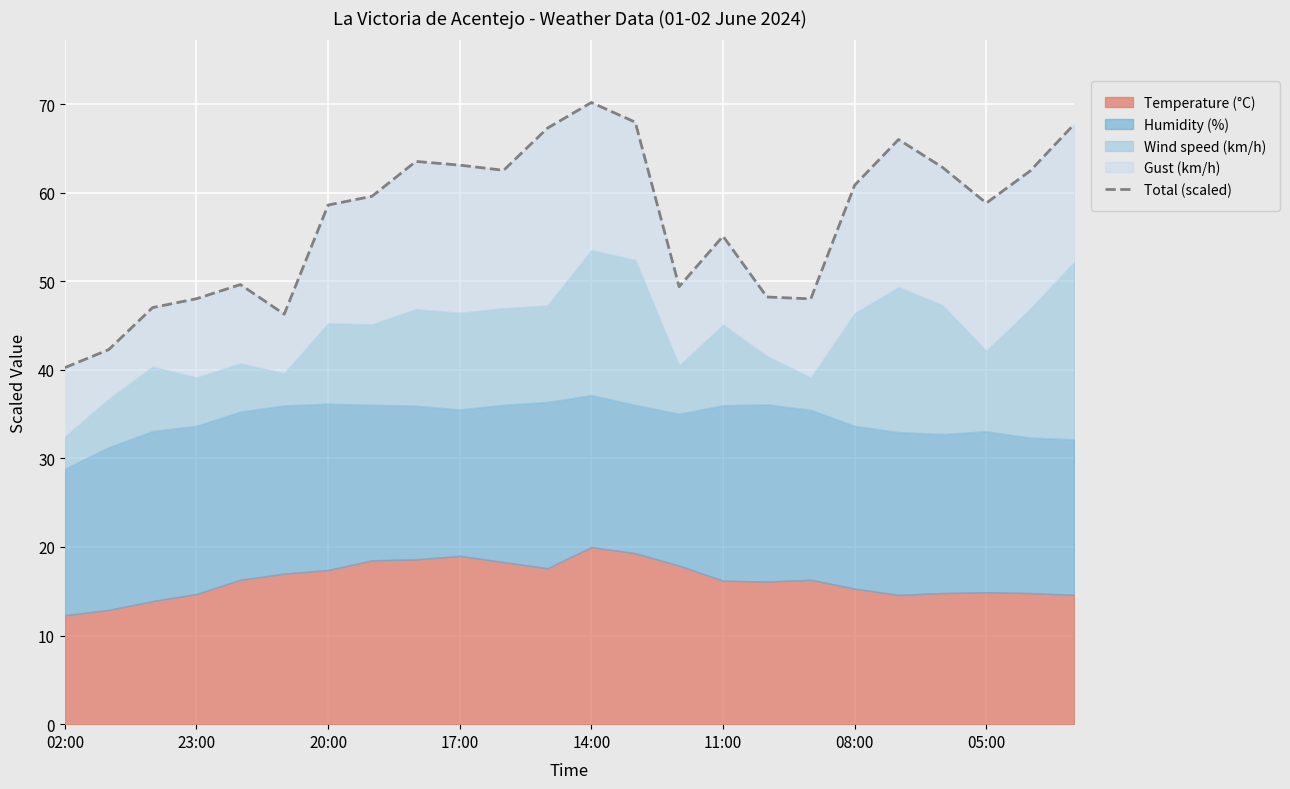

True or false: there are more than 2 points higher than both neighbors.

True